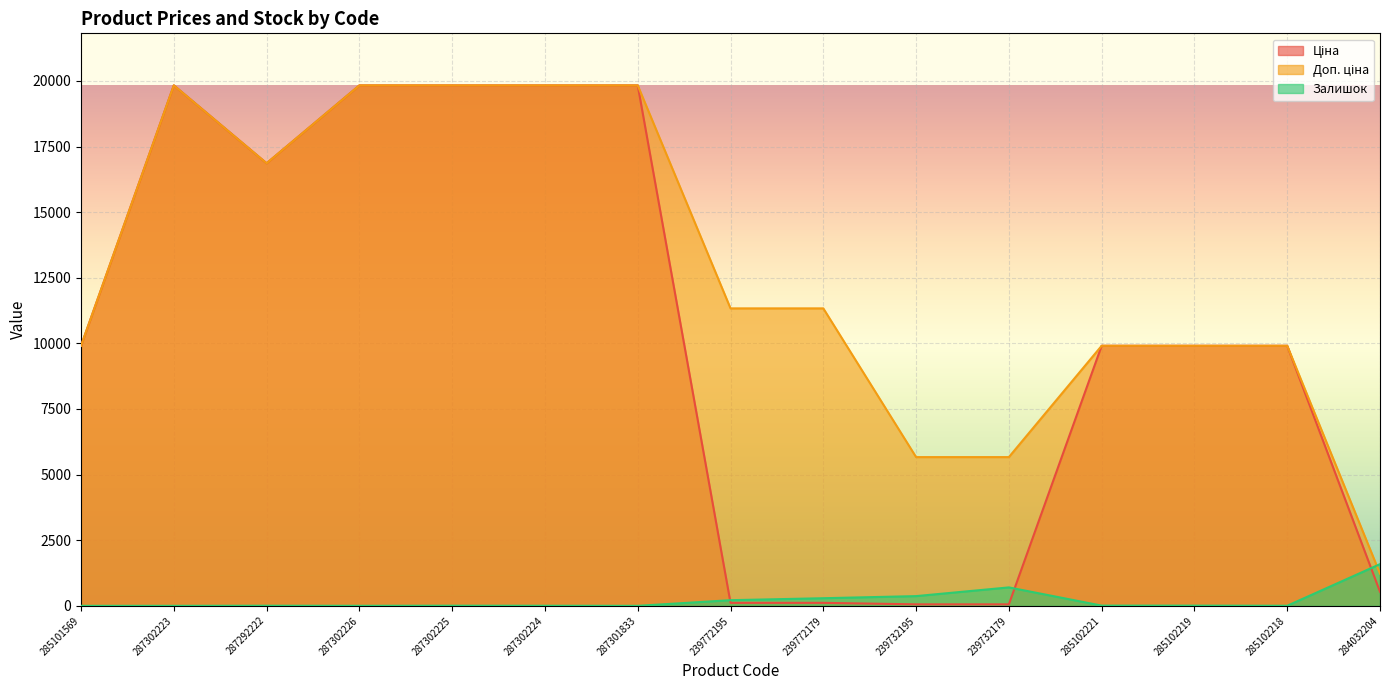

Does the chart display data point markers on the line(s)?

No